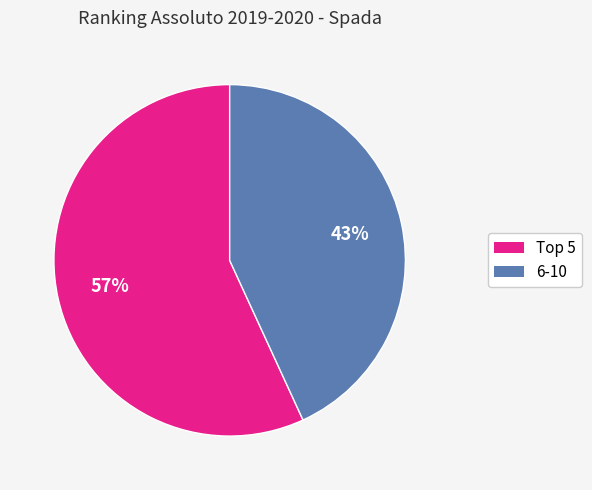

Does any single category account for the majority?

Yes